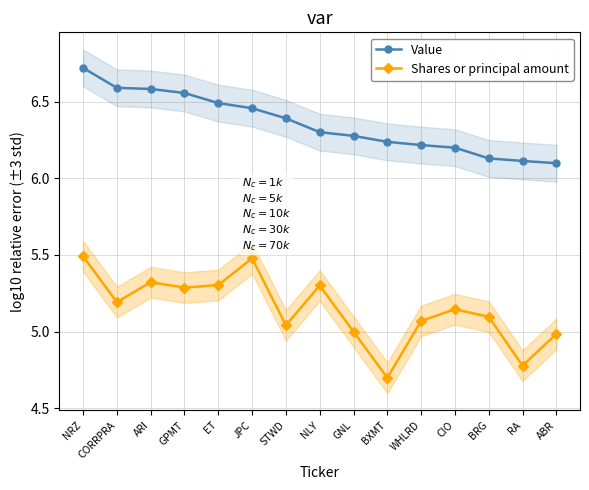

Which category has the lowest value across all series?

BXMT